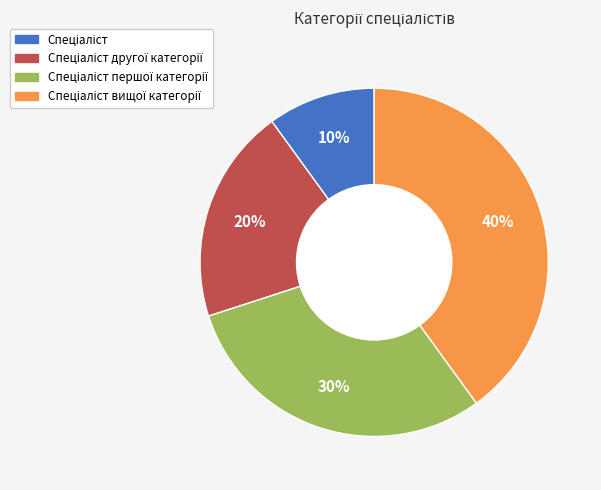

To the nearest percent, what is the difference between the largest and smallest slice percentages?

30%